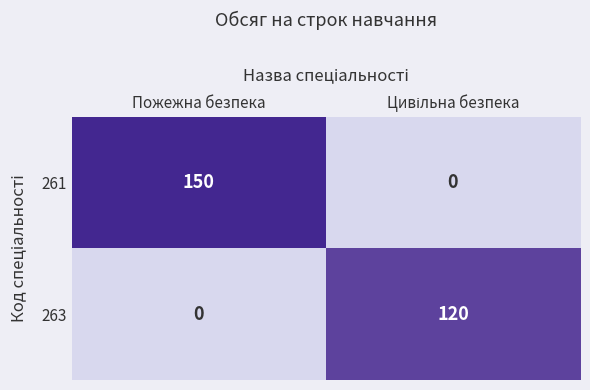

Which series has the largest total across all categories?

261